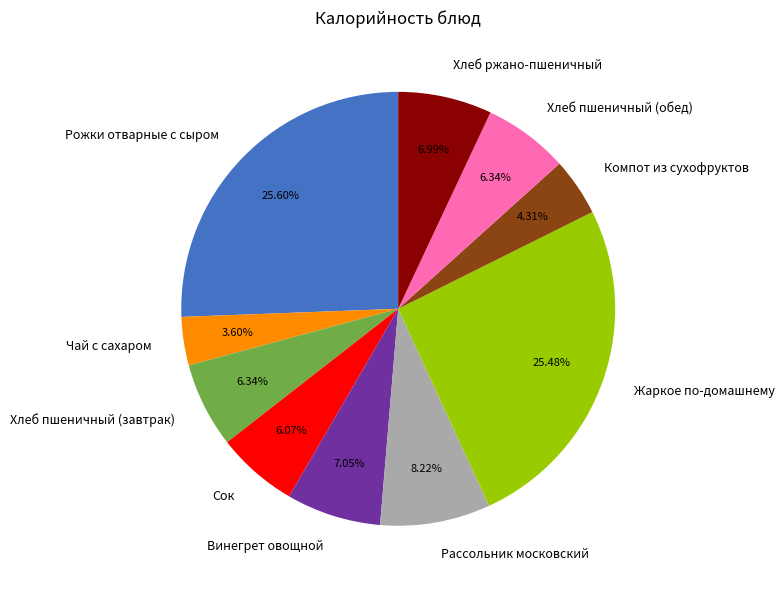

To the nearest percent, what is the difference between the Жаркое по-домашнему and Сок slice percentages?

19%